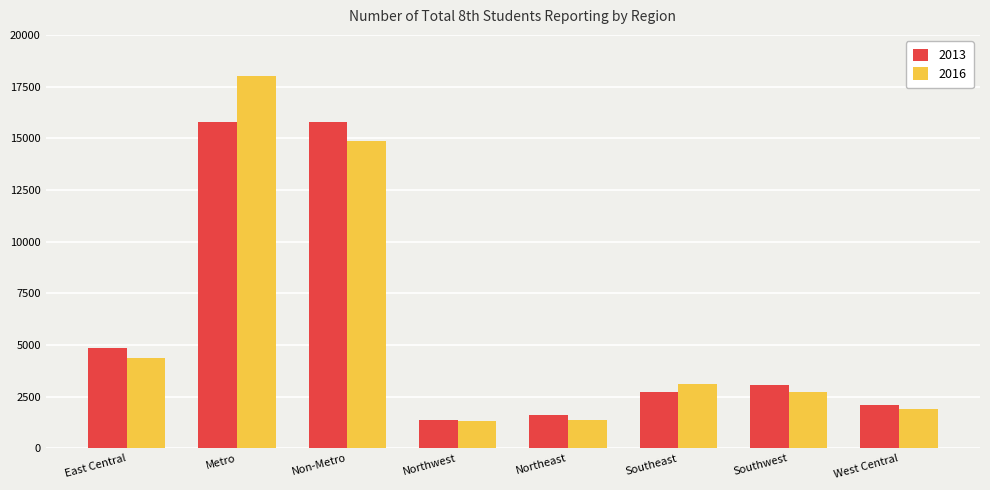

The 2016 series shows 2742 at Southwest. True or false?

True